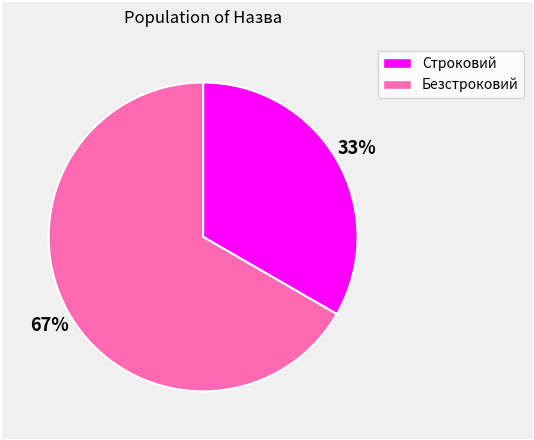

Does Строковий represent more than half of the total?

No